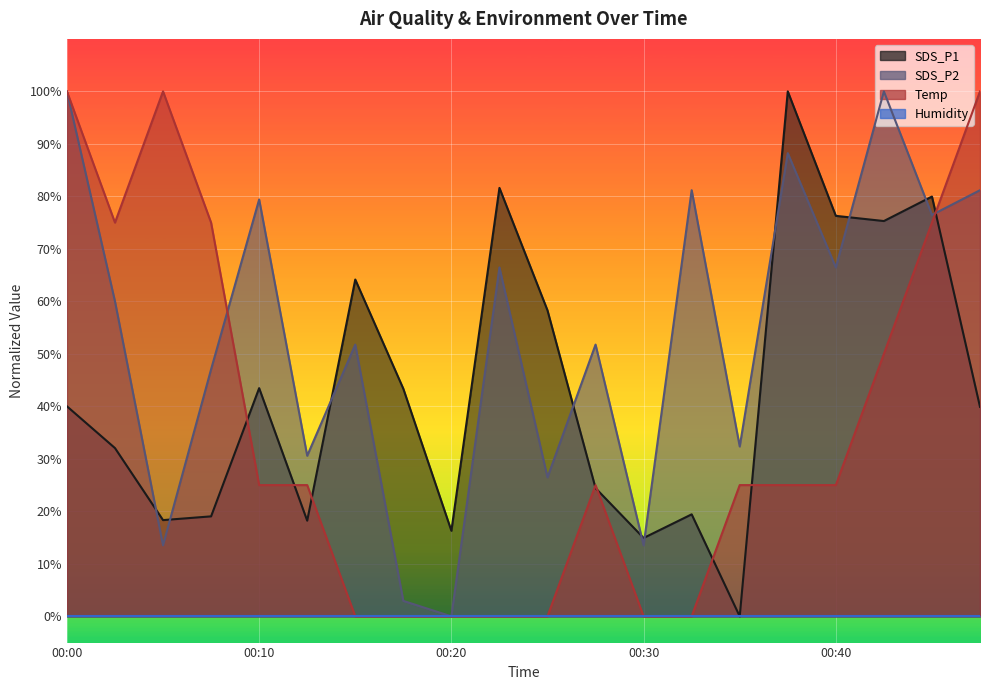

What is the total value across all series at 00:10?

147.9